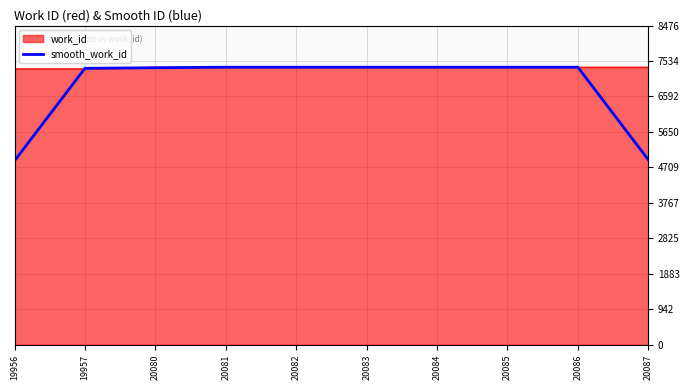

What is the minimum value shown in the chart?

4884.0